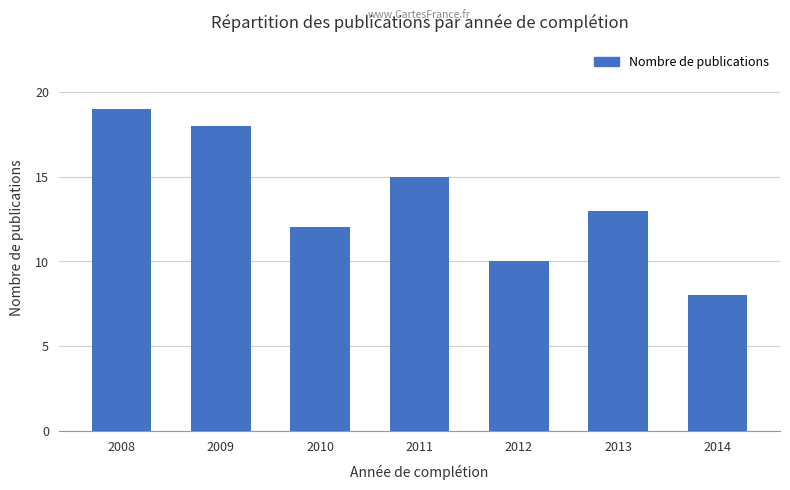

What is the average value?

14